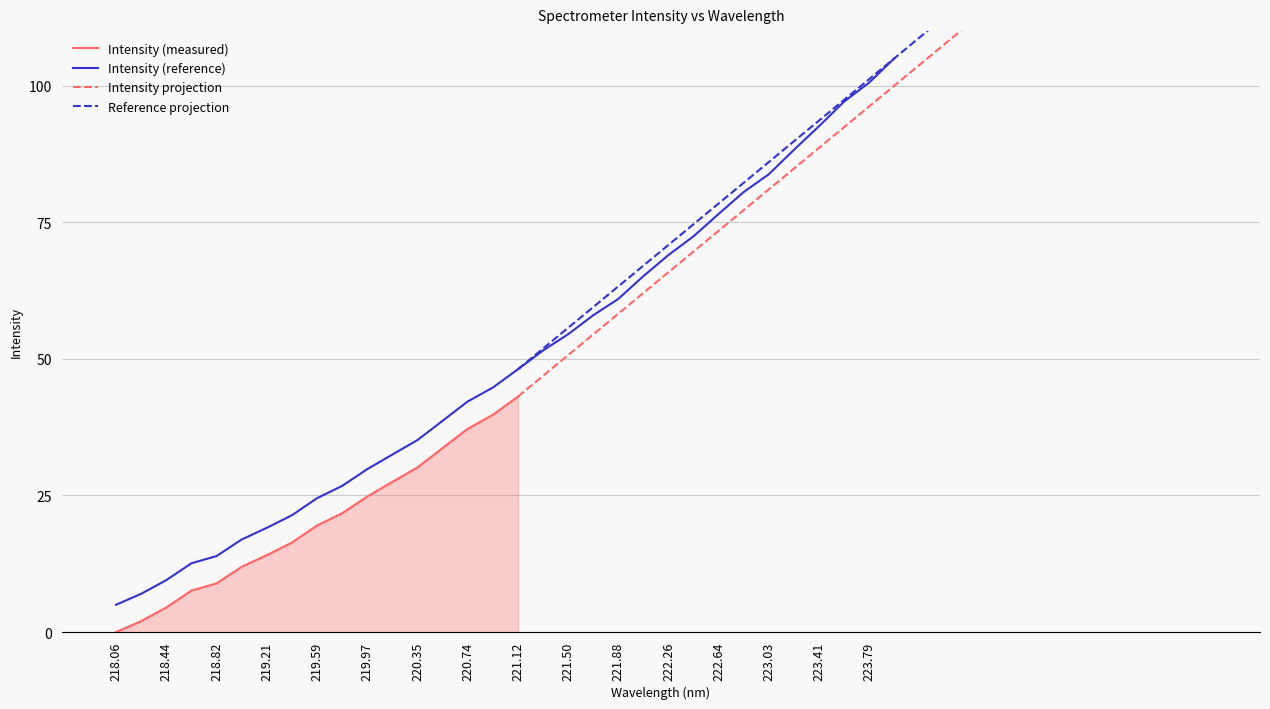

True or false: Intensity (reference) has a value of 49.2 at 220.35.

False